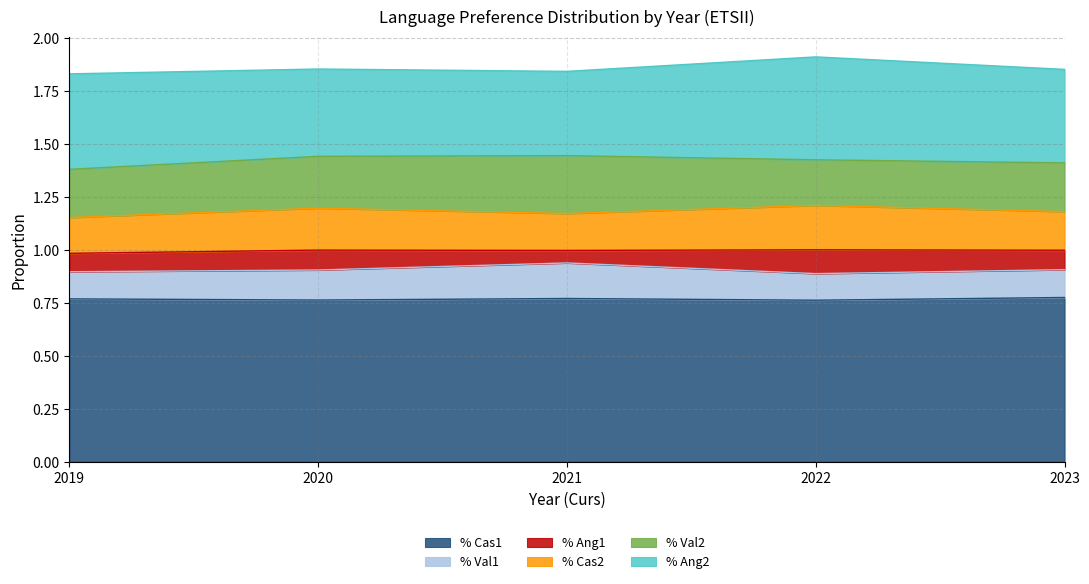

How many categories are shown in the chart?

5